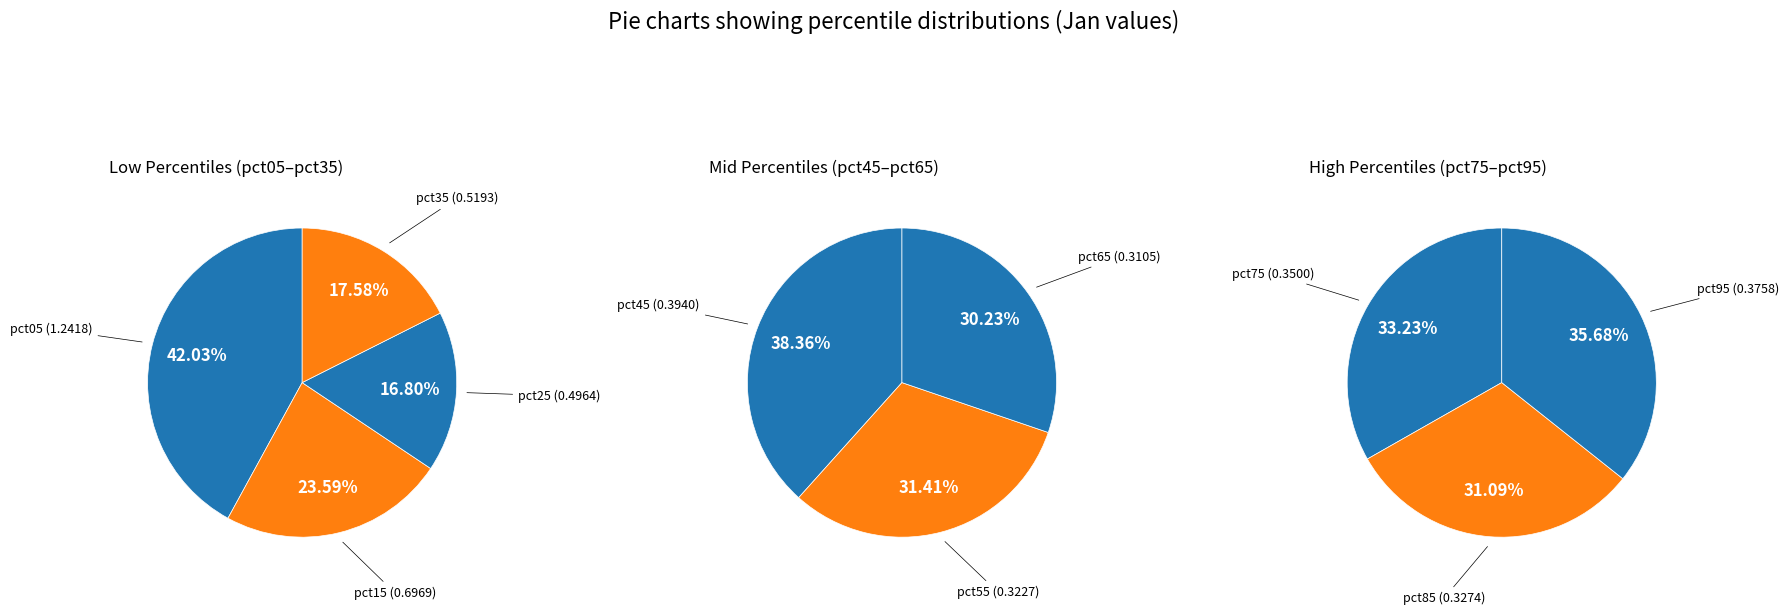

What is the smallest slice in the pie chart?

pct65